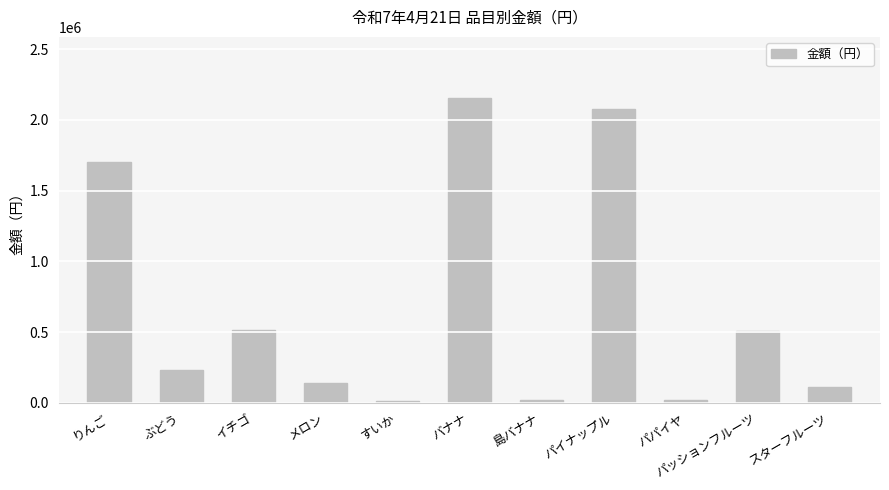

What position from the left is りんご?

1